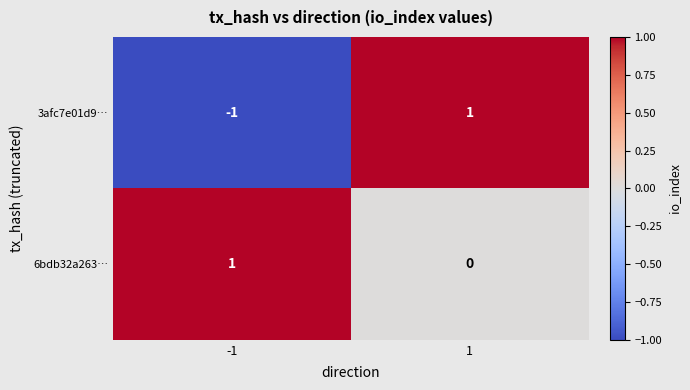

The value of 3afc7e01d9… at 1 is 1. True or false?

True